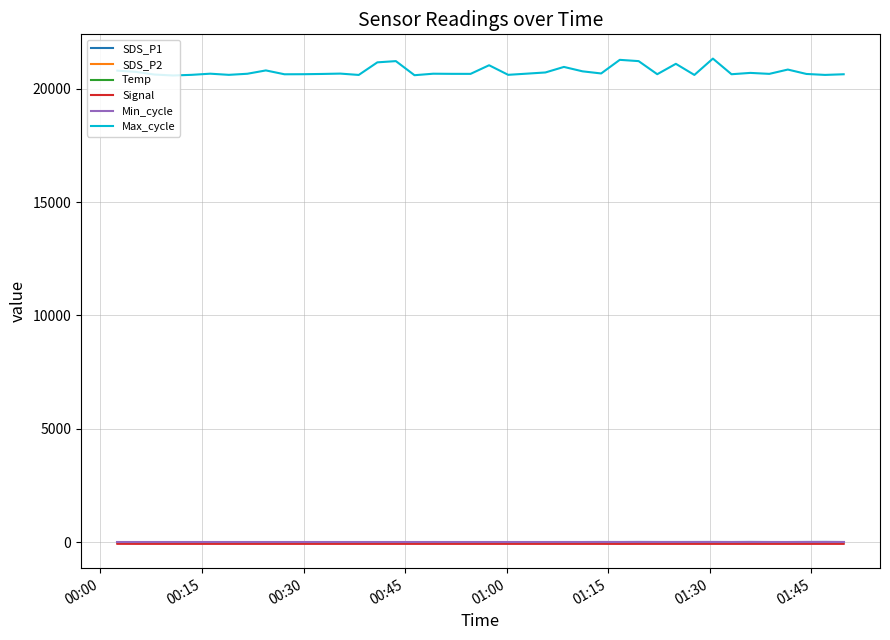

True or false: Max_cycle and Min_cycle cross at least once.

False